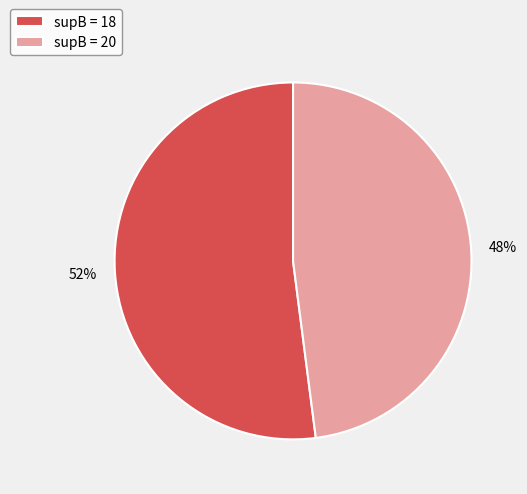

How many segments does this pie chart have?

2